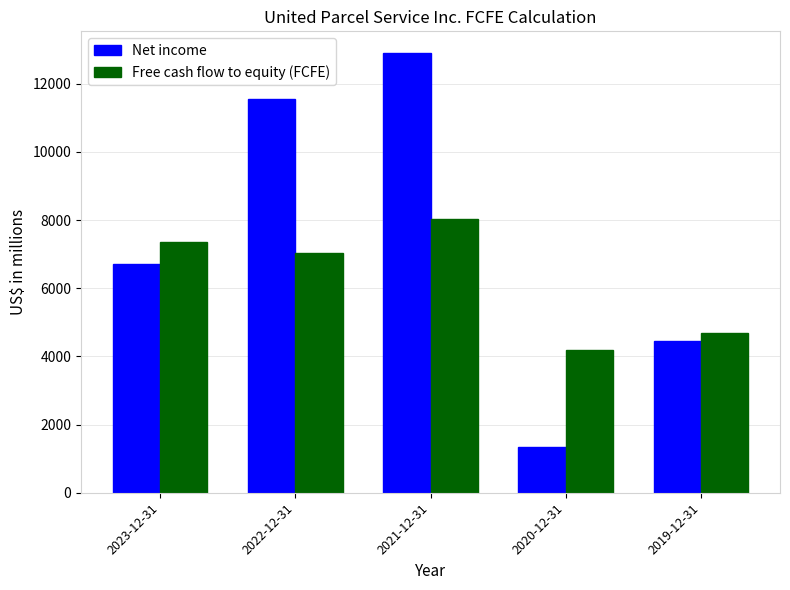

What is the difference between the second highest and minimum values in the Free cash flow to equity (FCFE) series?

3156